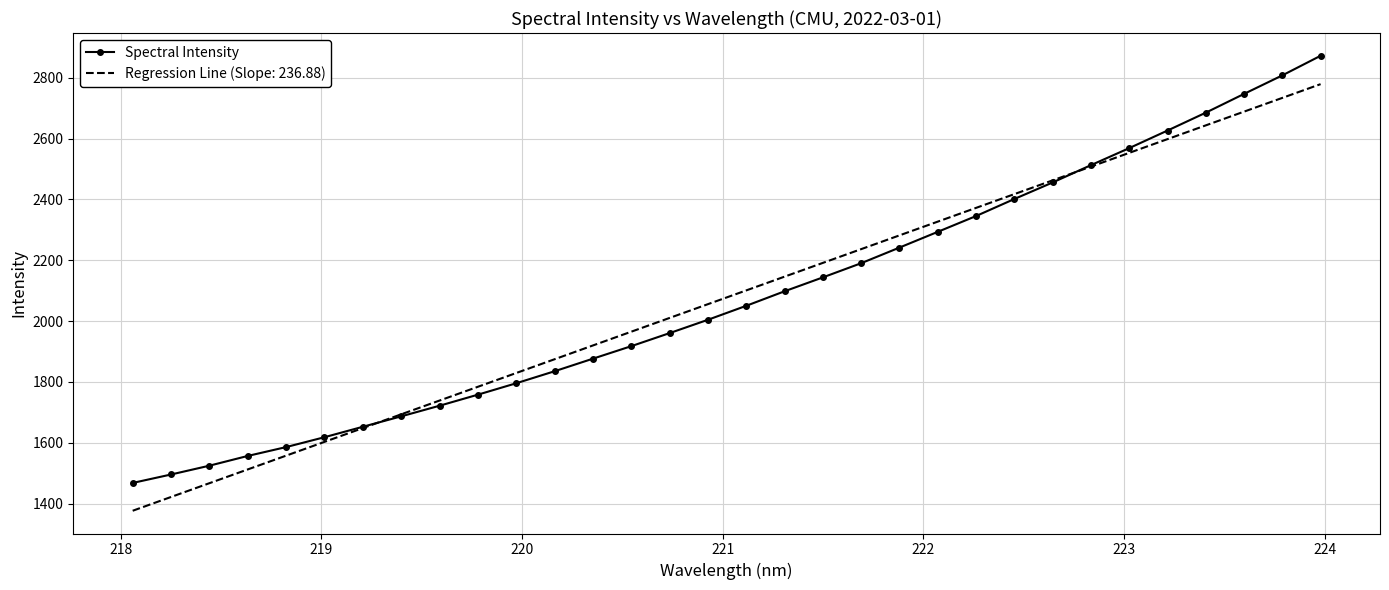

Which series has the widest spread of values?

Spectral Intensity